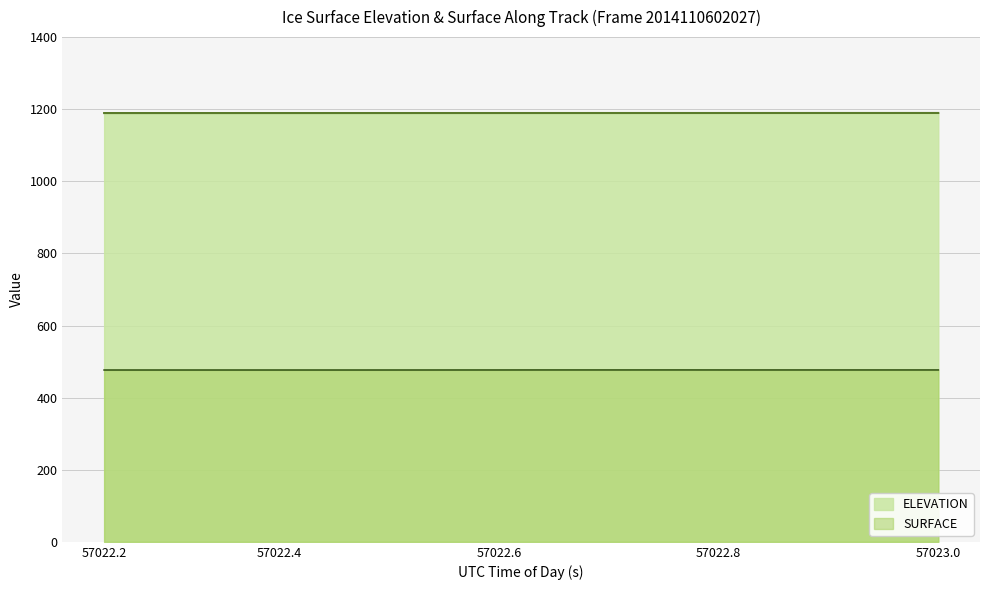

Reading left to right, extract all data points from this chart.

1189.3	1189.4	1189.4	1189.4	1189.4	1189.4	1189.4	1189.4	1189.4	1189.4	1189.5	1189.5	1189.5	1189.5	1189.5	1189.5	1189.5	1189.5	1189.5	1189.6